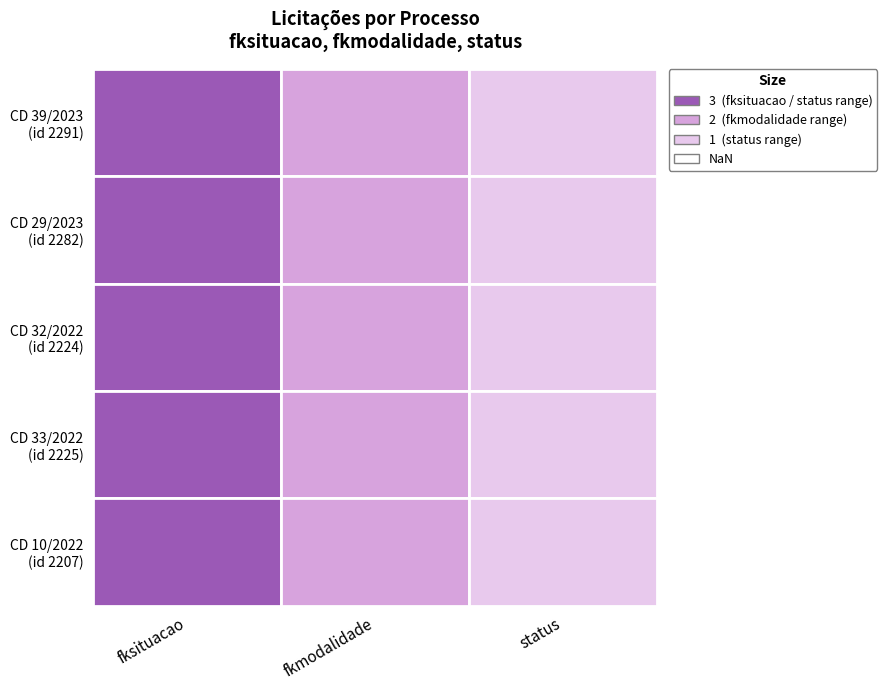

What is the total value across all series at 1?

10